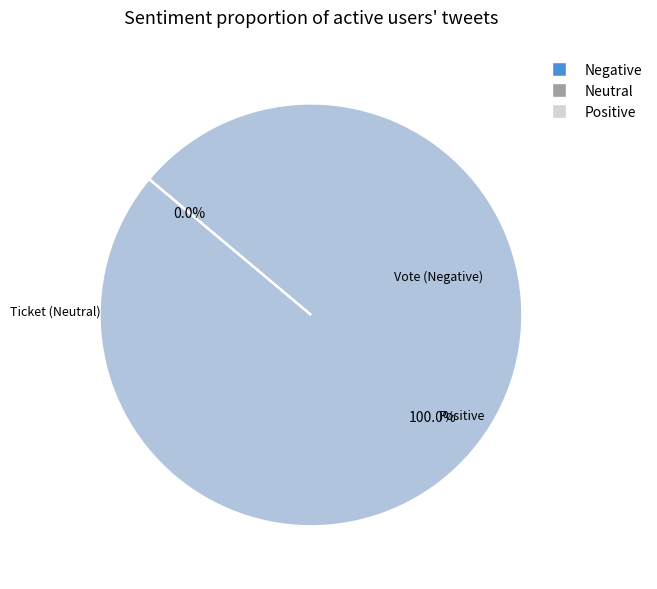

Rank the categories by value from lowest to highest.

Ticket, Vote